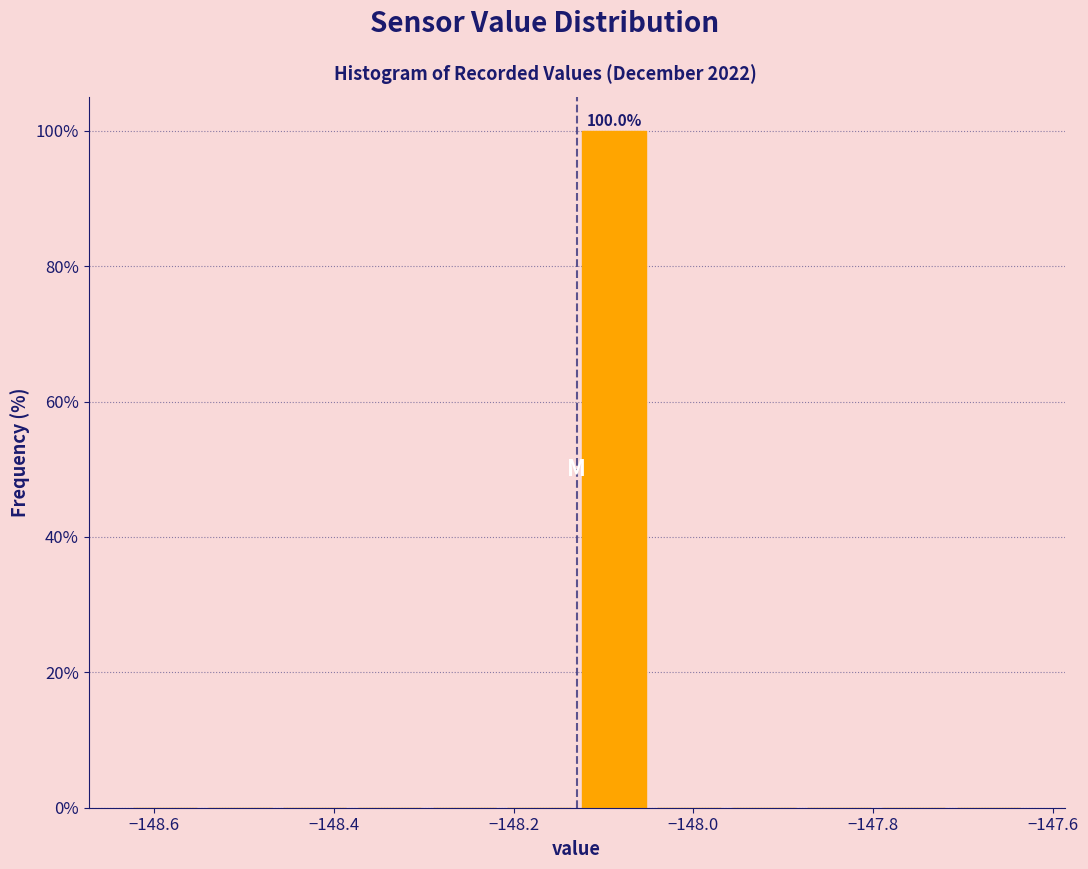

Over which range of the x-axis is the bar tallest?

-148.12 to -148.04